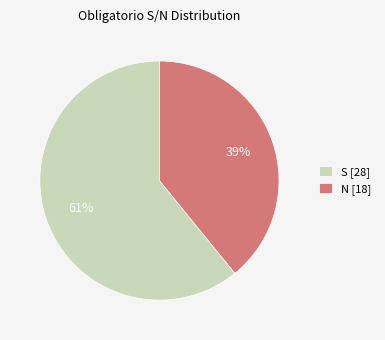

To the nearest percent, what percentage of the pie is S?

61%